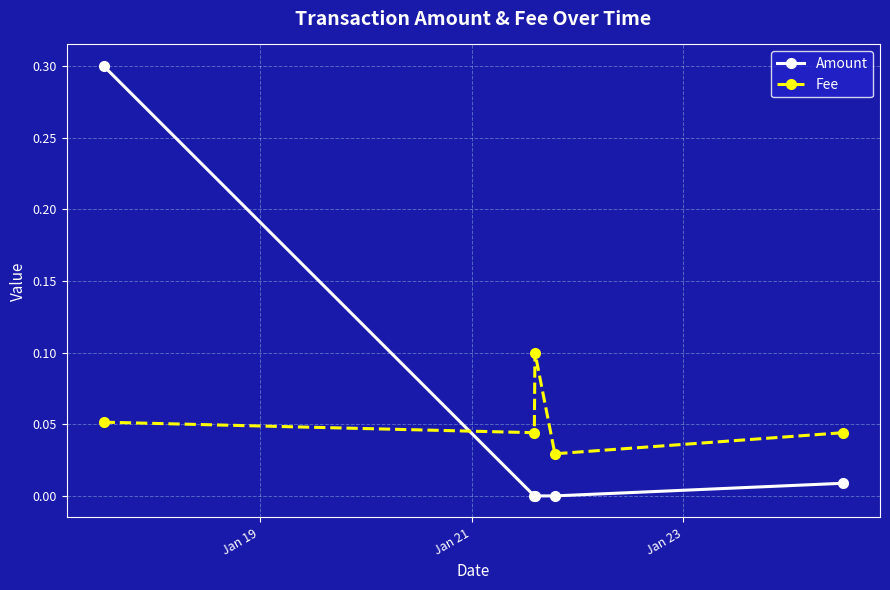

List the series in order of their peak value, highest first.

Amount, Fee